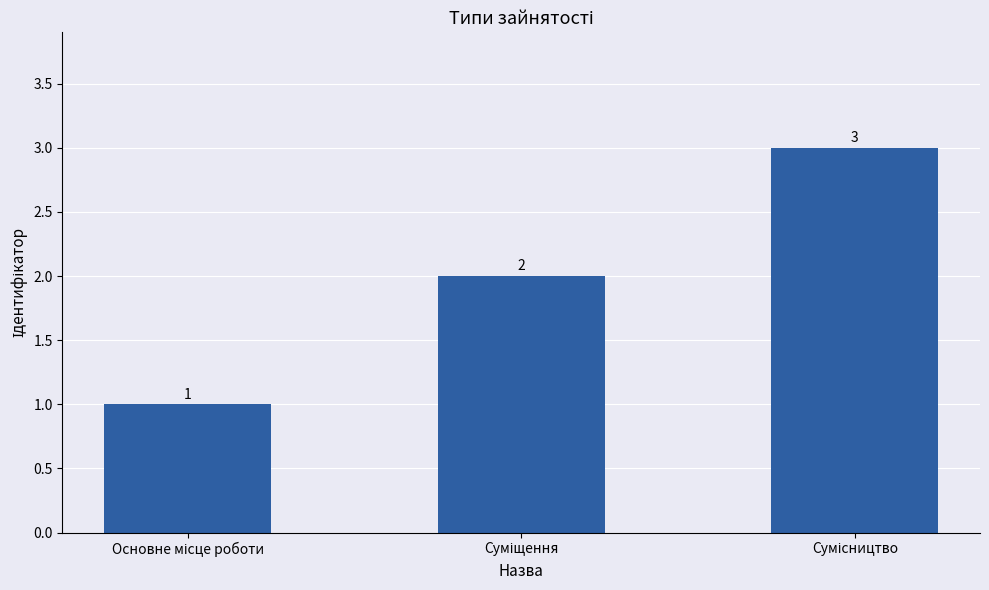

What is the greatest value displayed?

3